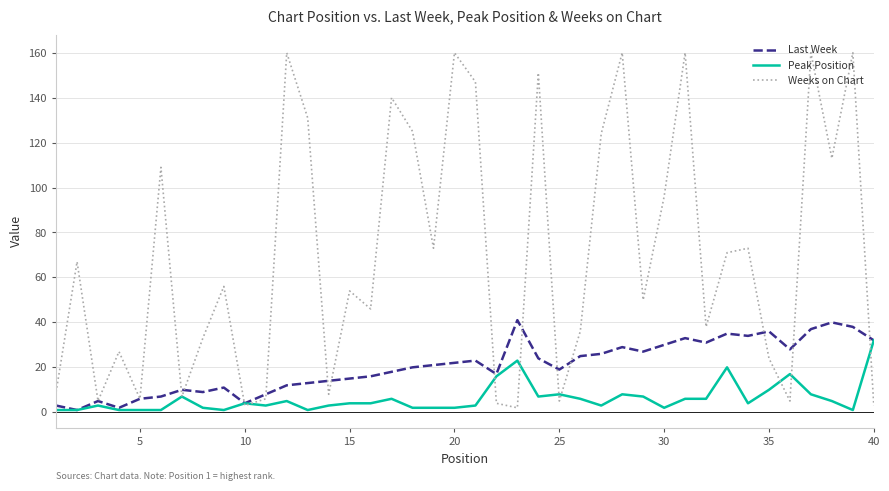

Reading left to right, transcribe all the data shown in this chart.

Last Week: 3	1	5	2	6	7	10	9	11	4	8	12	13	14	15	16	18	20	21	22	23	17	41	24	19	25	26	29	27	30	33	31	35	34	36	28	37	40	38	32
Peak Position: 1	1	3	1	1	1	7	2	1	4	3	5	1	3	4	4	6	2	2	2	3	16	23	7	8	6	3	8	7	2	6	6	20	4	10	17	8	5	1	32
Weeks on Chart: 9	67	5	27	6	109	7	33	56	3	6	160	131	8	54	46	140	125	73	160	147	4	2	151	5	36	124	160	50	96	160	38	71	73	24	5	160	113	160	3